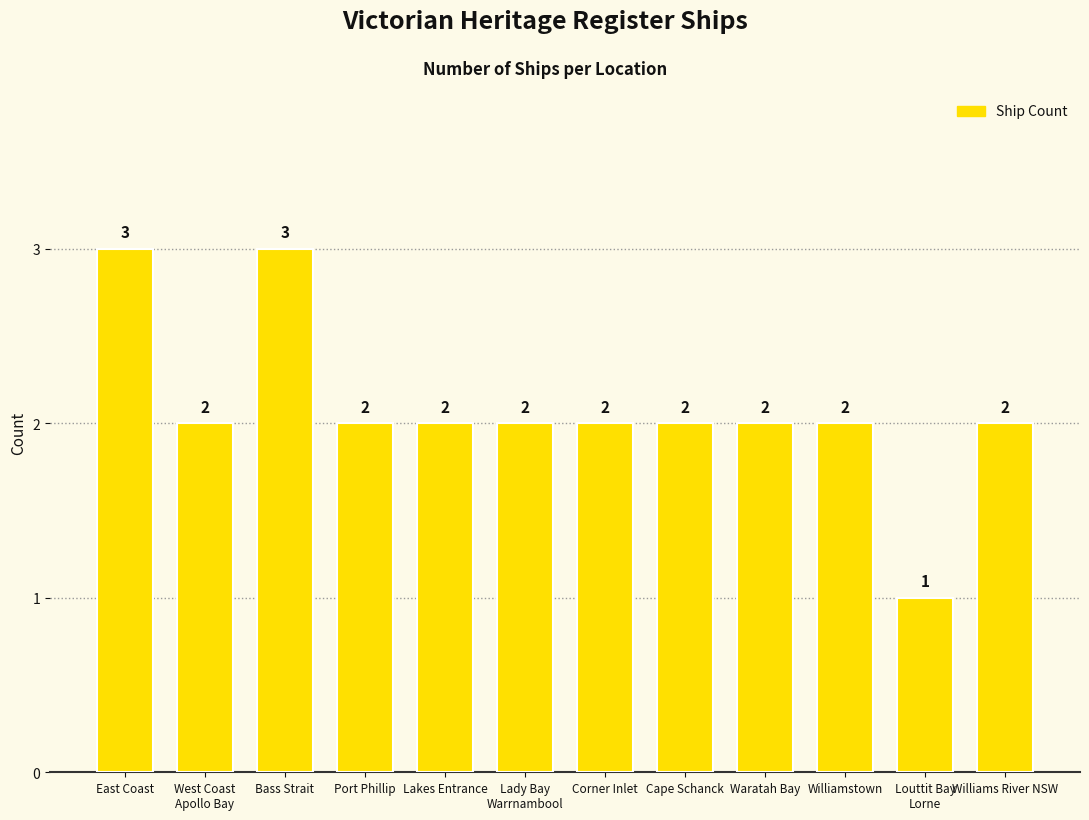

What is the maximum value shown in the chart?

3